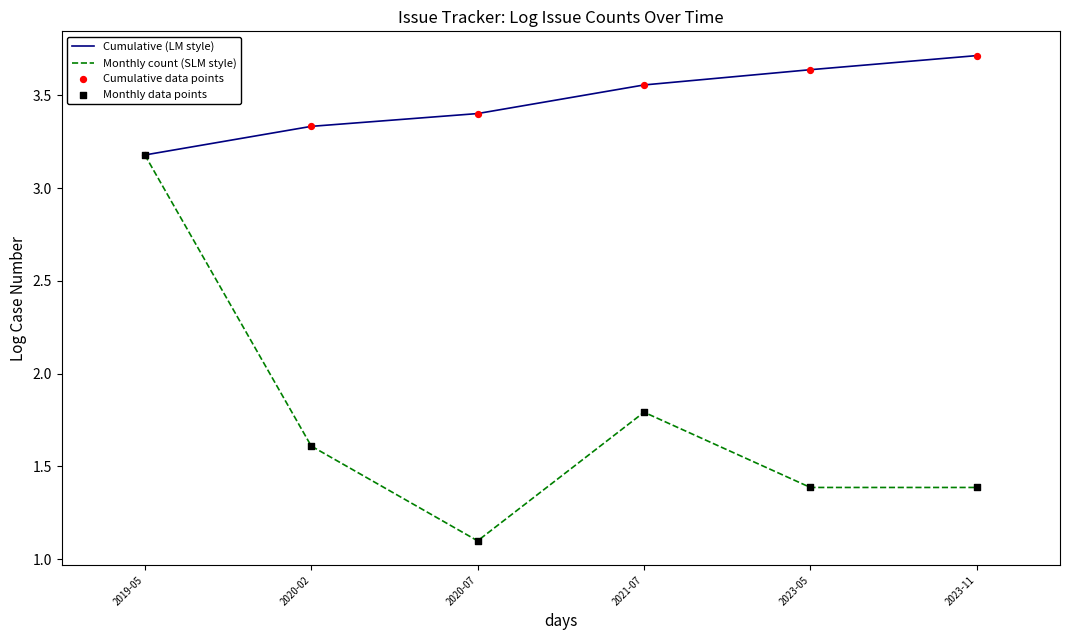

At which category is the sum across all series the highest?

2019-05